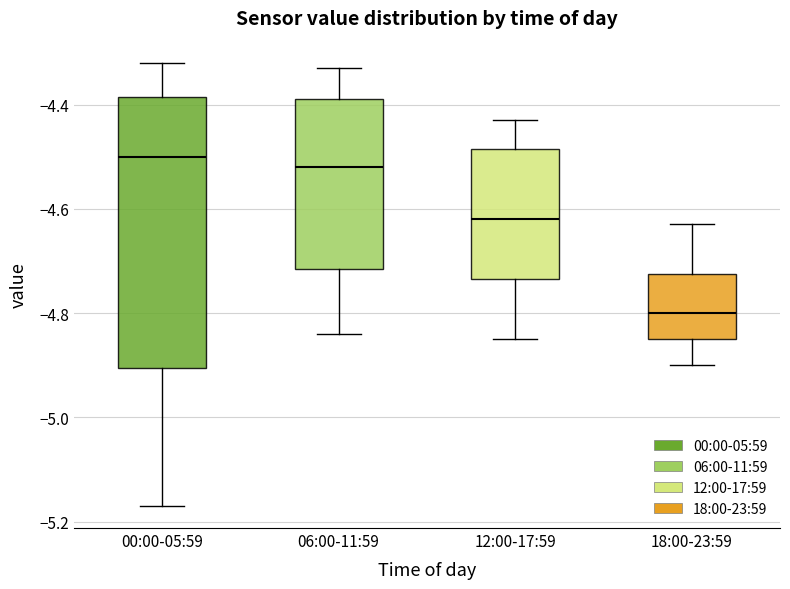

Which box has the lowest median line?

18:00-23:59